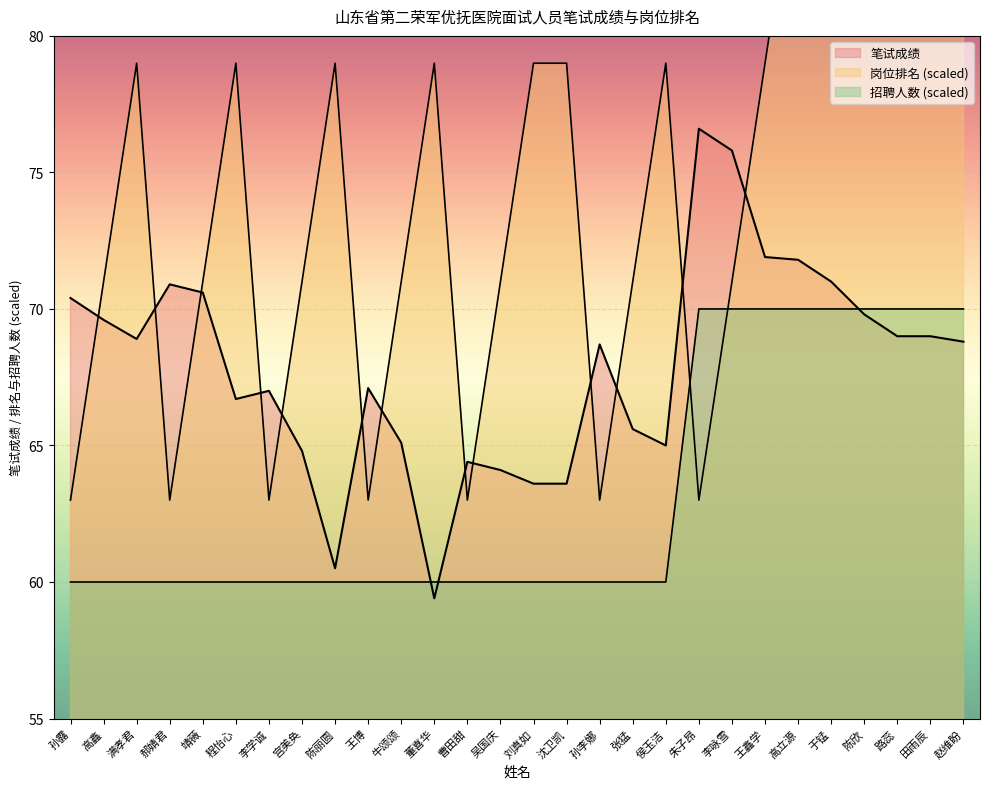

True or false: 笔试成绩 has a value of 104.2 at 李咏雪.

False